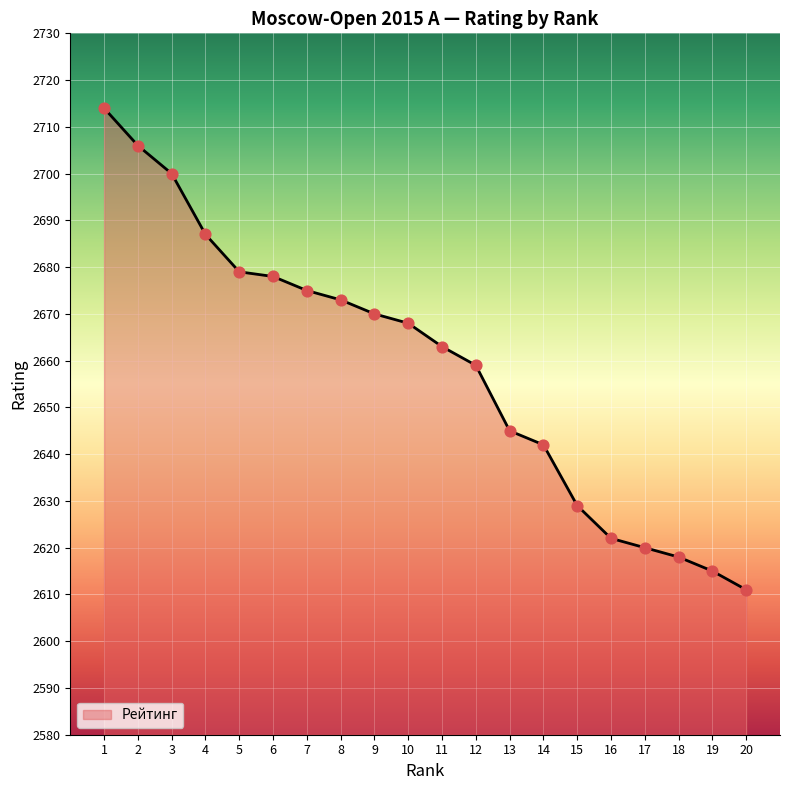

What is the change in value from 13 to 18?

-27